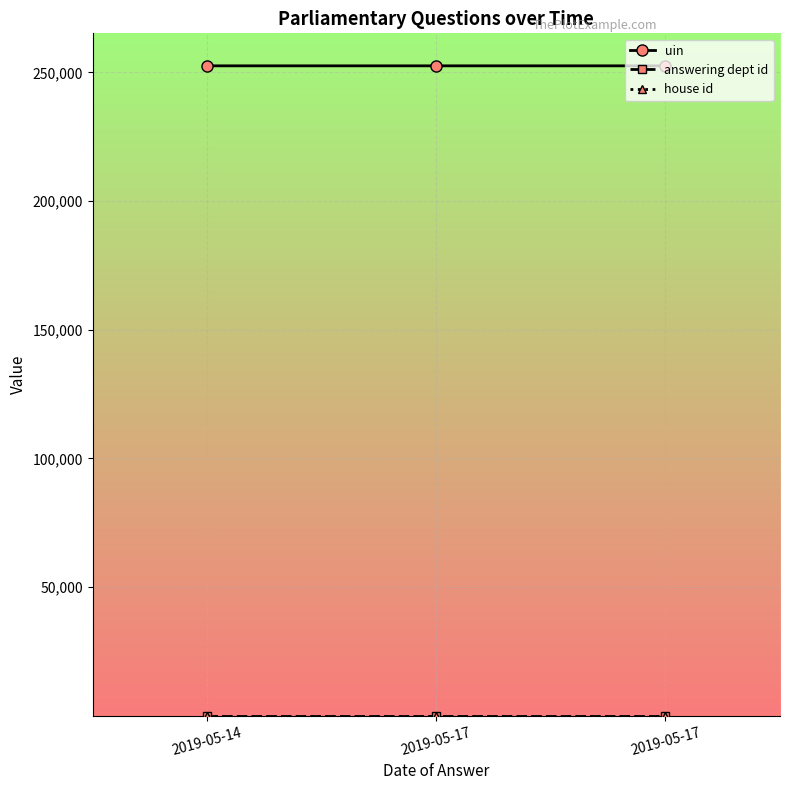

List the labels in order of answering dept id value, largest first.

2019-05-14, 2019-05-17, 2019-05-17